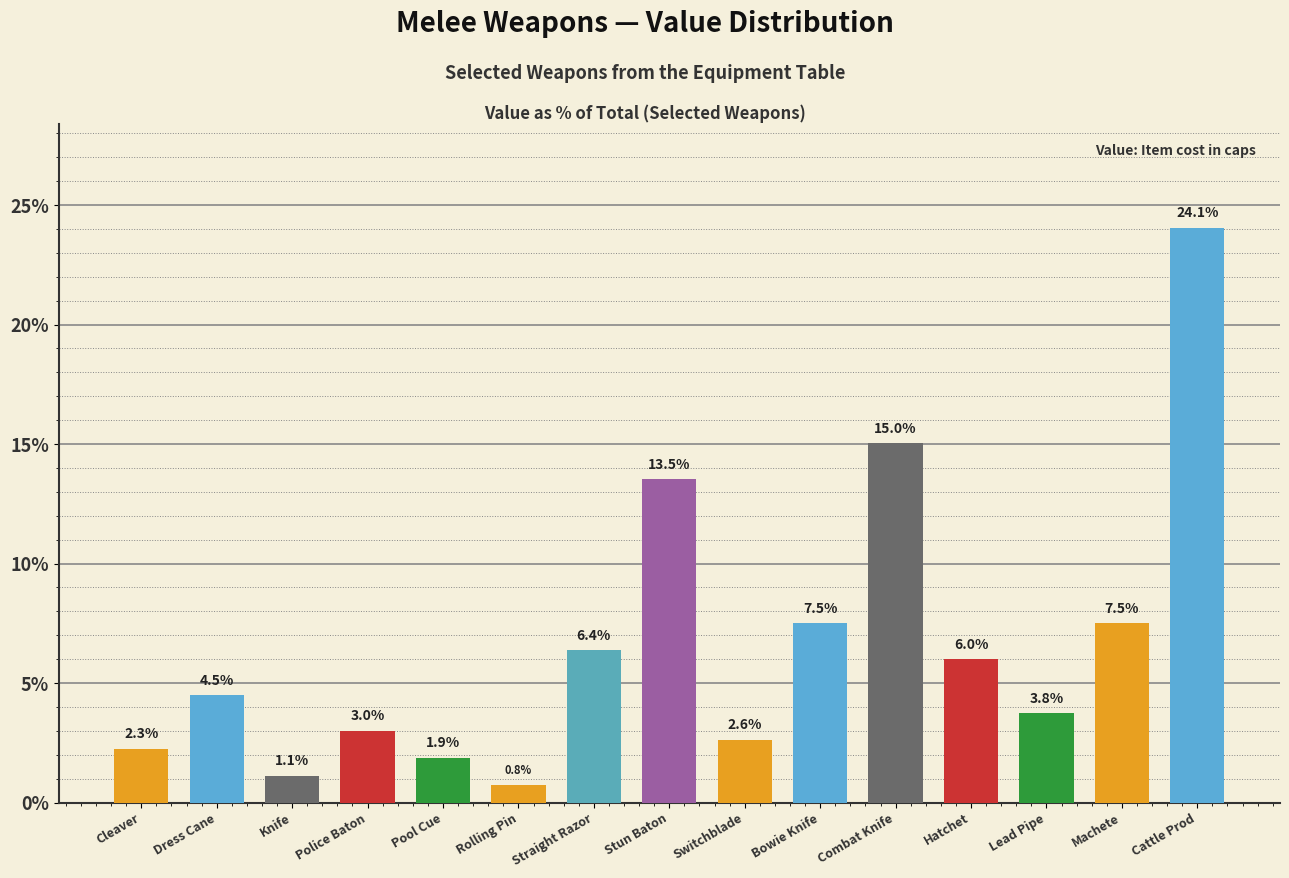

True or false: the data shows 2.6 at Switchblade.

True